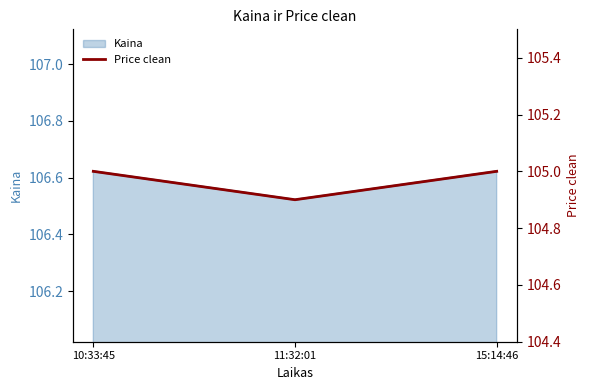

Is it true that the value at 10:33:45 is 105.0?

True